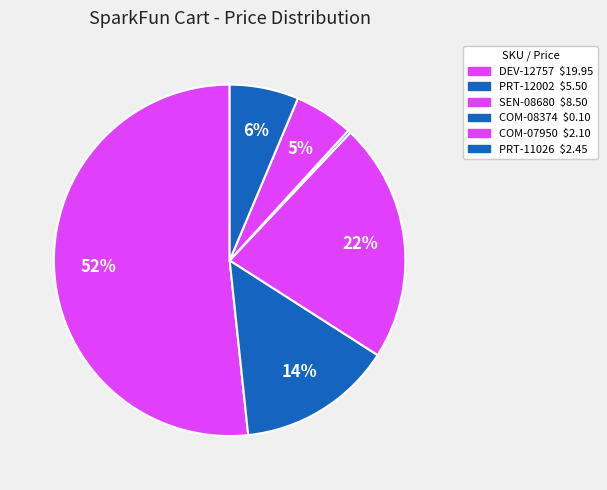

To the nearest percent, what is the difference between the largest and smallest slice percentages?

51%